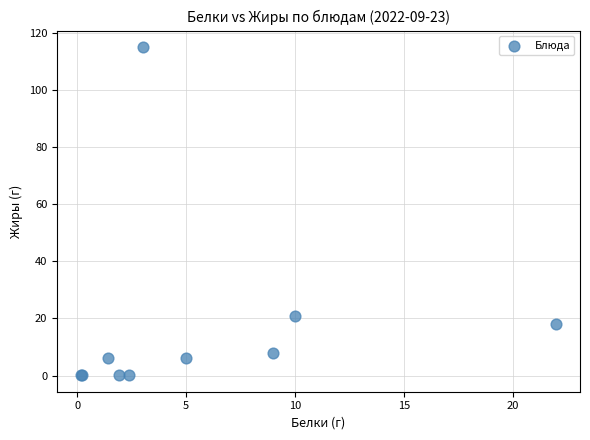

What Y value in the scatter plot is closest to 57?

20.8